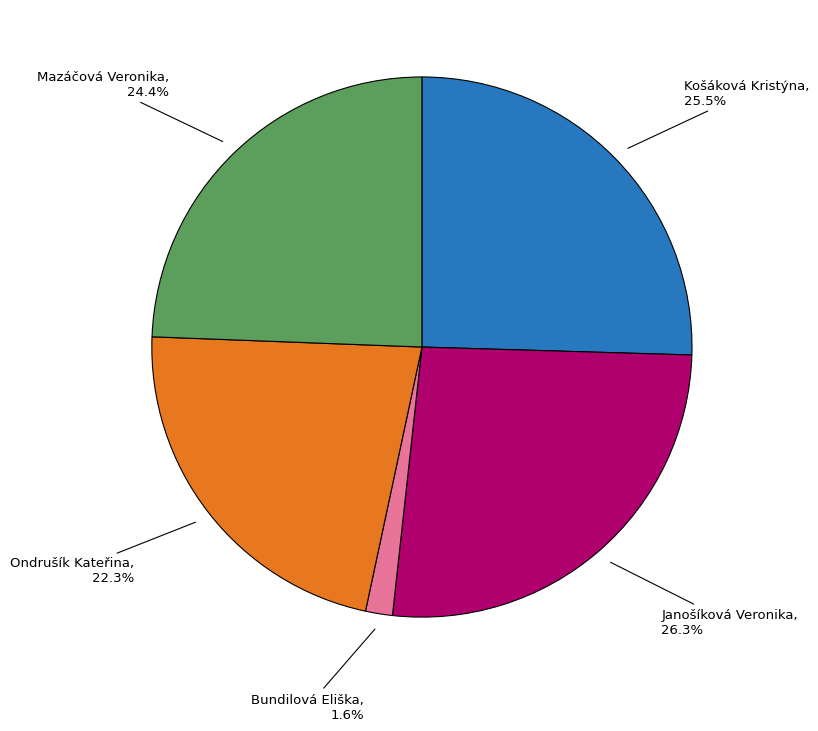

What is the ratio of the value at Košáková Kristýna to the value at Janošíková Veronika?

1.0